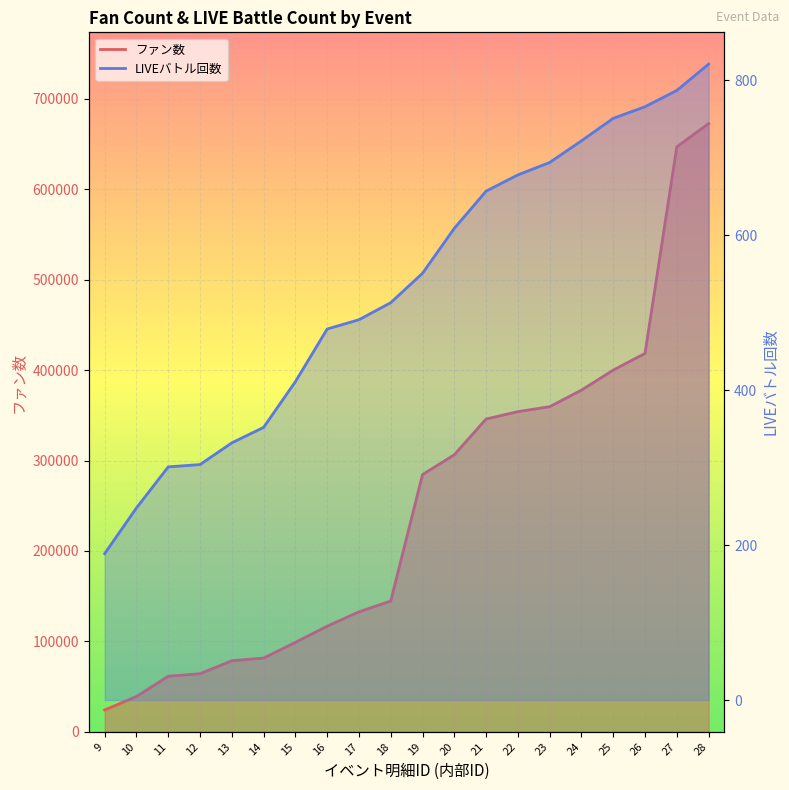

What is the difference between the highest and lowest values at 22?

353441